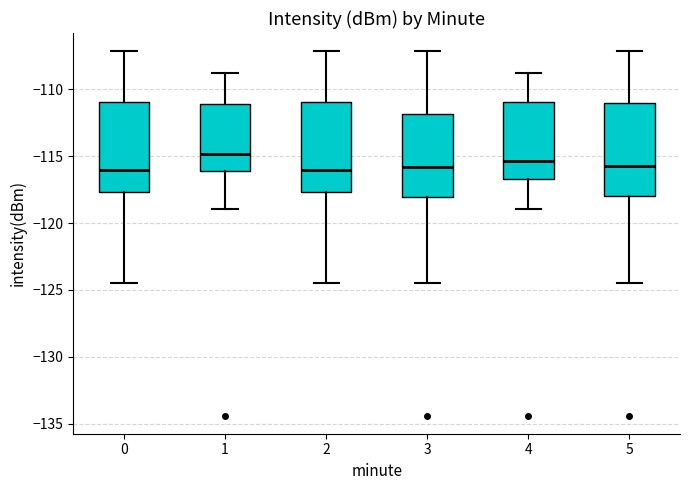

Reading left to right, read every box against the y-axis: the position of its median line, the range the box covers, and the ends of its whiskers. The values are not printed on the chart, so give them approximately, as read against the axis.

0: median -116.0, box -117.5 to -111.0, whiskers -124.5 to -107.0
1: median -115.0, box -116.0 to -111.0, whiskers -119.0 to -109.0
2: median -116.0, box -117.5 to -111.0, whiskers -124.5 to -107.0
3: median -116.0, box -118.0 to -112.0, whiskers -124.5 to -107.0
4: median -115.5, box -116.5 to -111.0, whiskers -119.0 to -109.0
5: median -116.0, box -118.0 to -111.0, whiskers -124.5 to -107.0